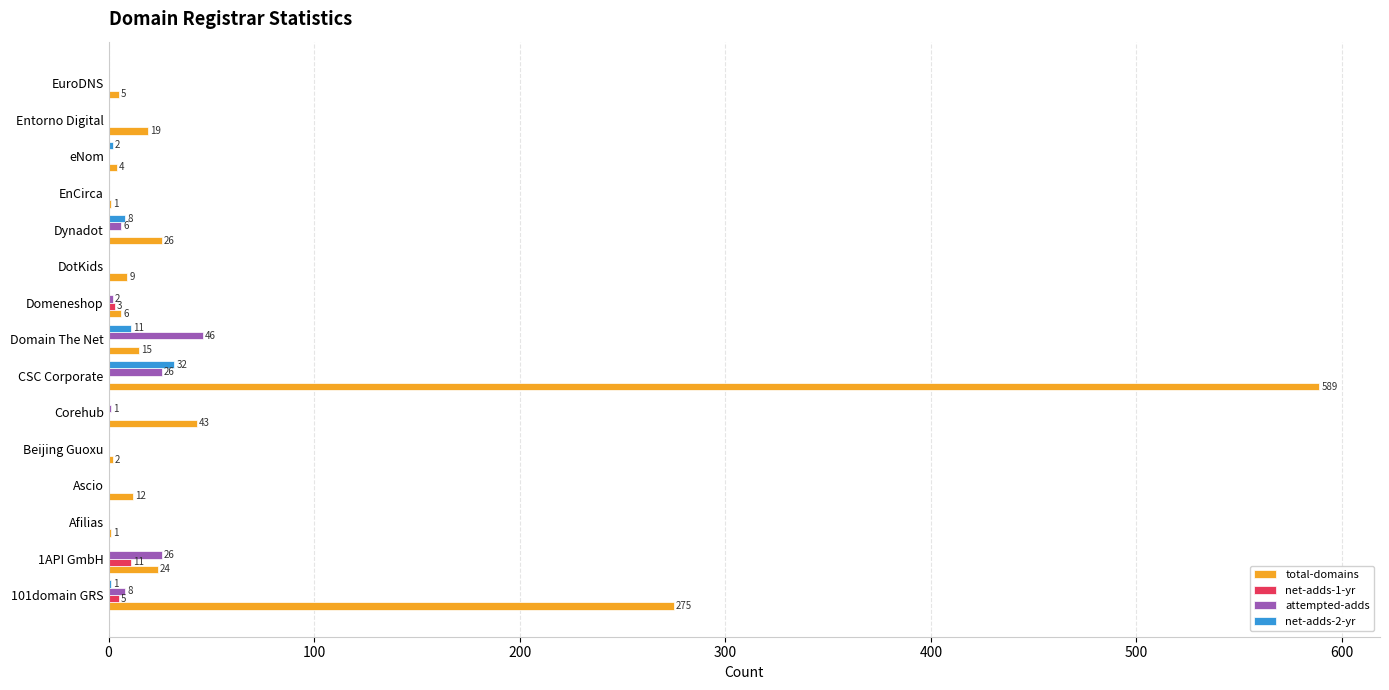

At which category does the chart reach its peak across all series?

CSC Corporate